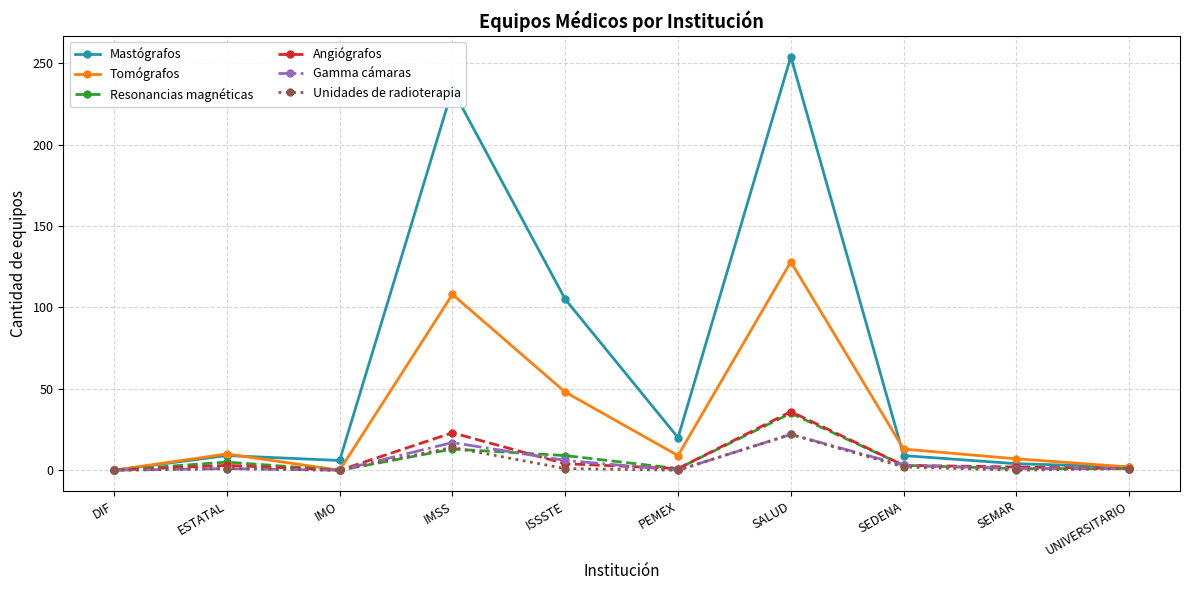

What is the label of the 6th point from the right?

ISSSTE